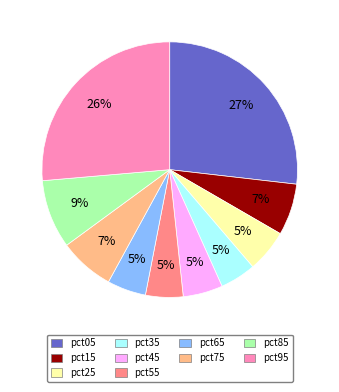

To the nearest percent, what is the average slice percentage?

10%